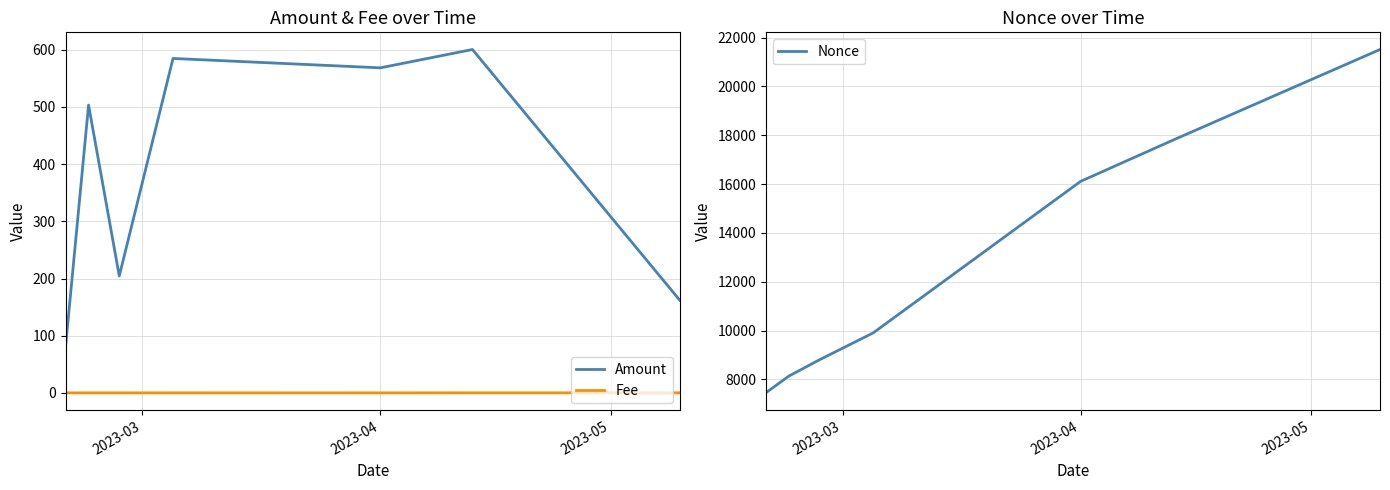

True or false: Amount and Nonce intersect in this chart.

False